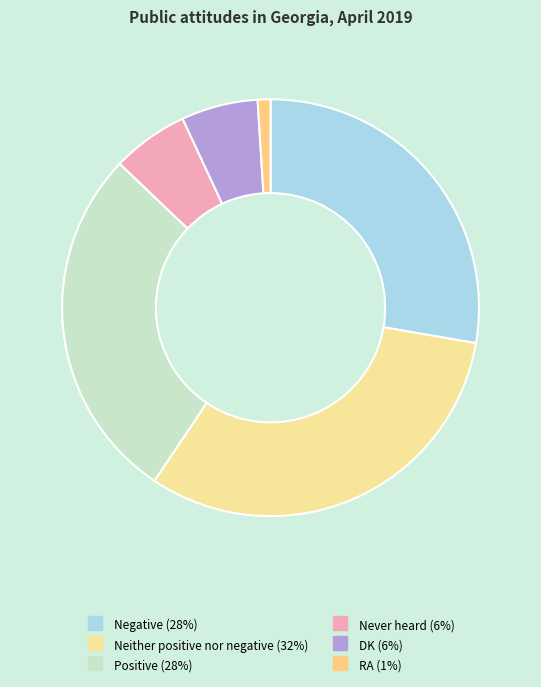

What is the smallest slice in the pie chart?

RA